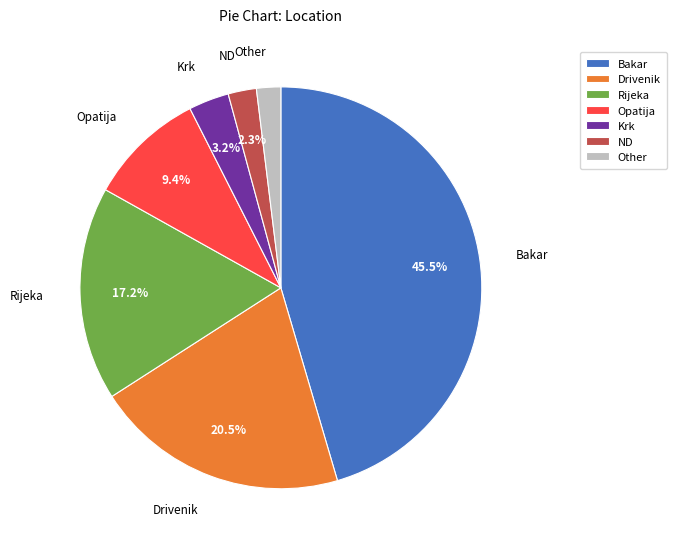

Is the sum of Bakar and Other greater than half?

No